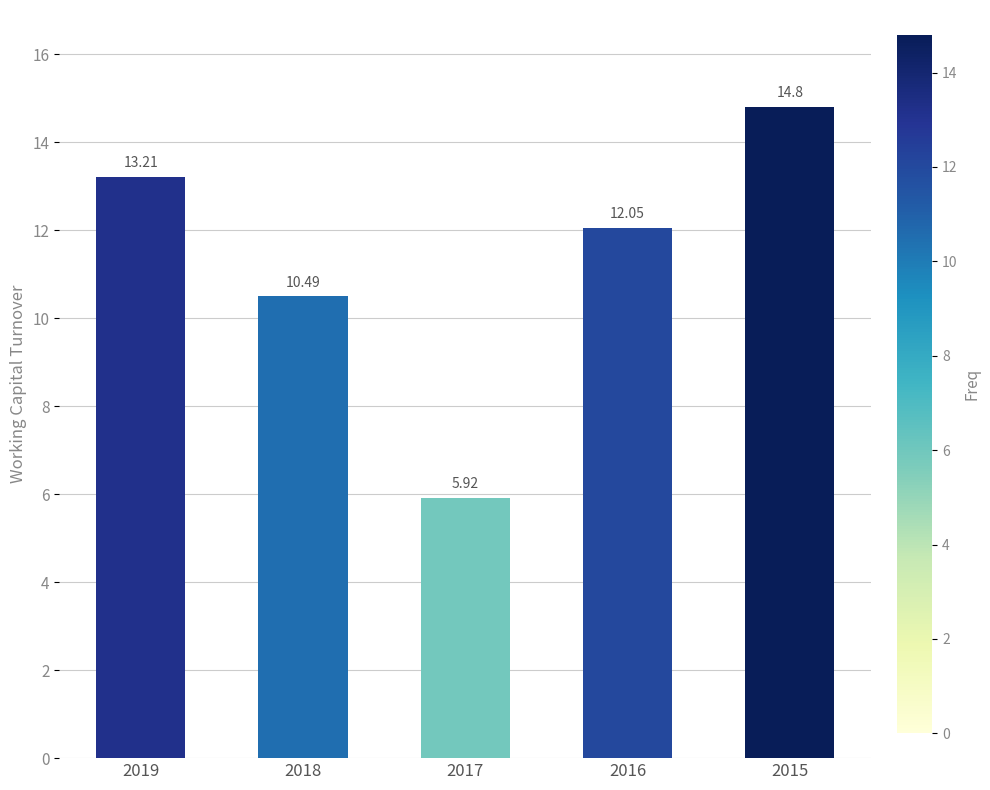

The value at 2017 is 8.3. True or false?

False